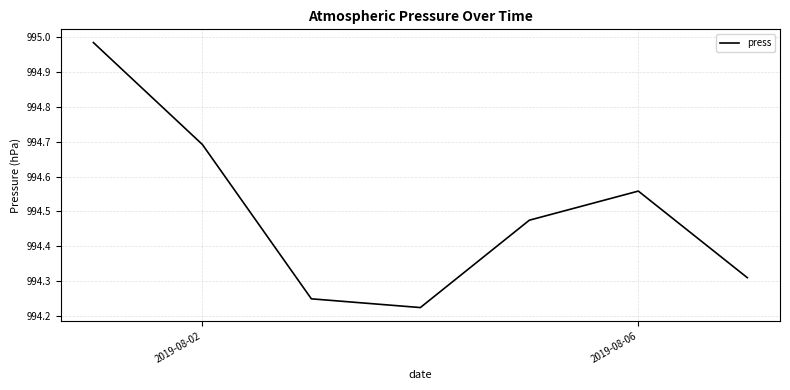

How many interior local peaks (higher than both neighbors) does the data have?

1